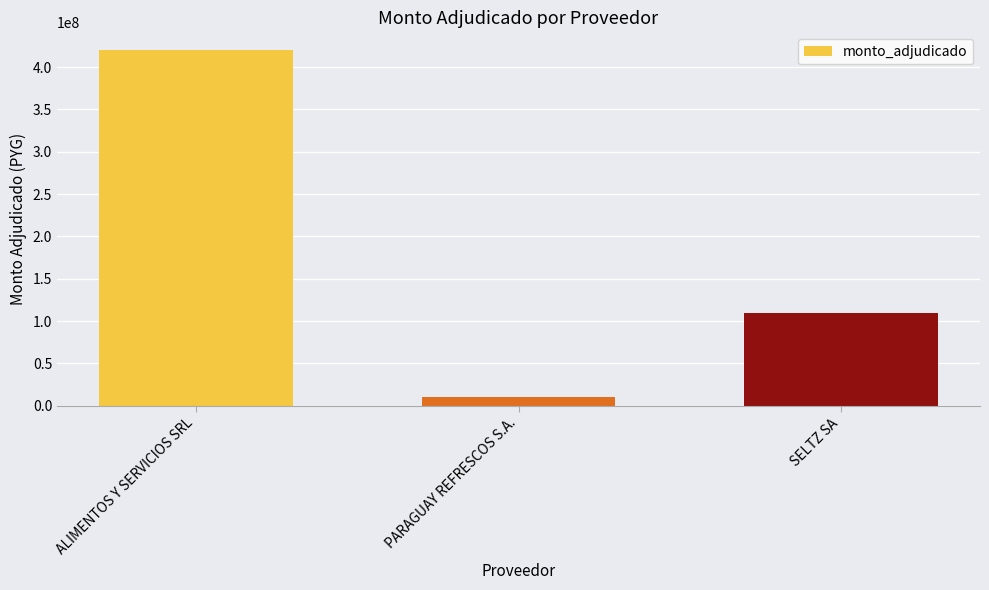

Read the value at ALIMENTOS Y SERVICIOS SRL.

420000000